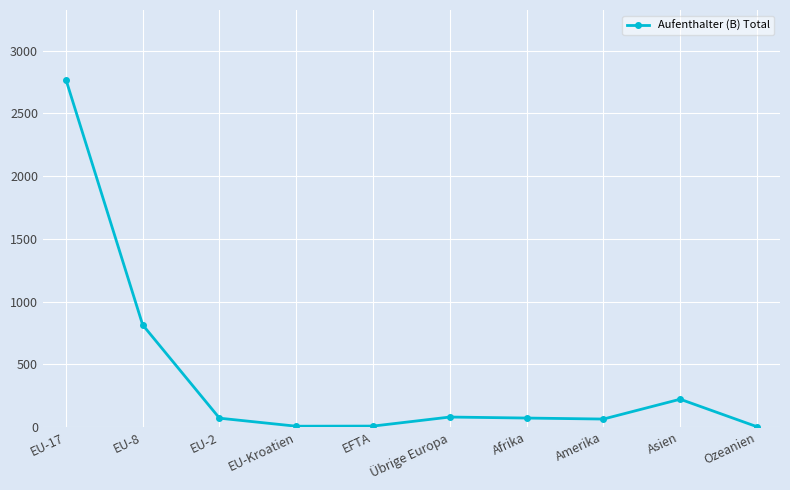

Where is the data nearest to the value 1386?

EU-8